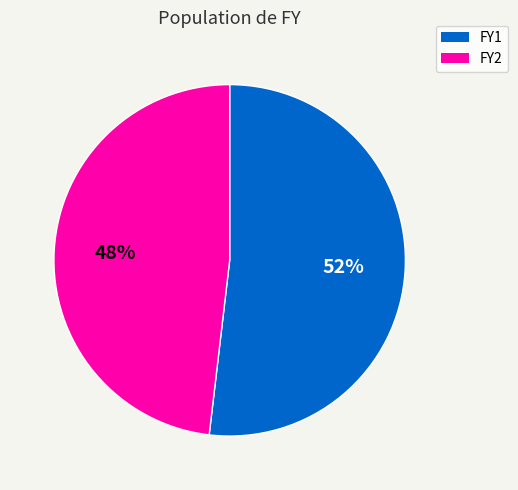

Between FY1 and FY2, which is larger?

FY1